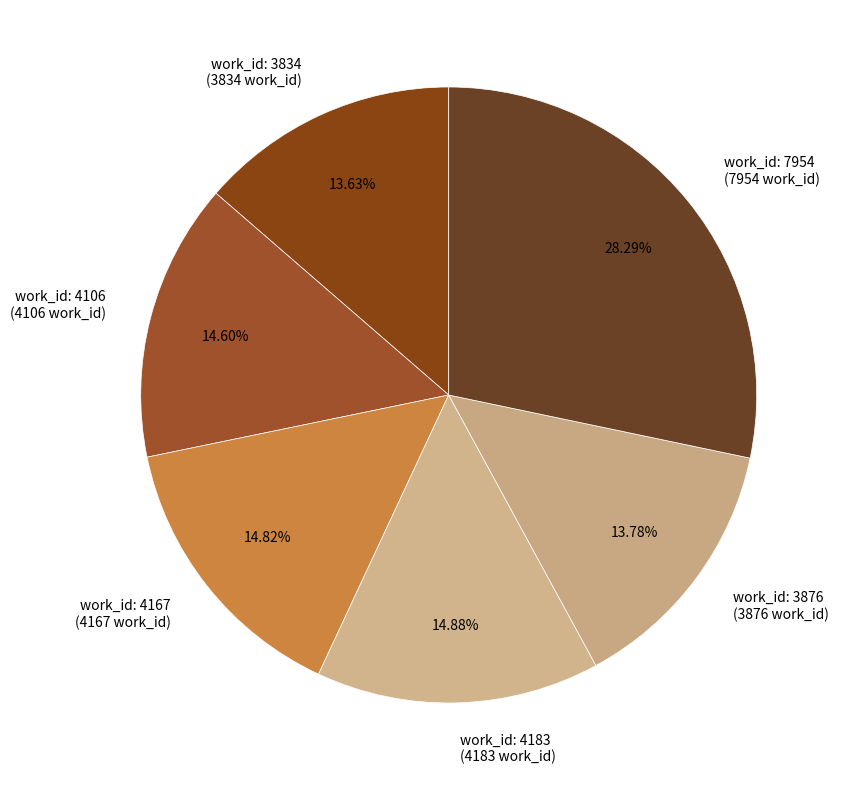

The work_id: 4183 slice represents 1% of the pie. True or false?

False